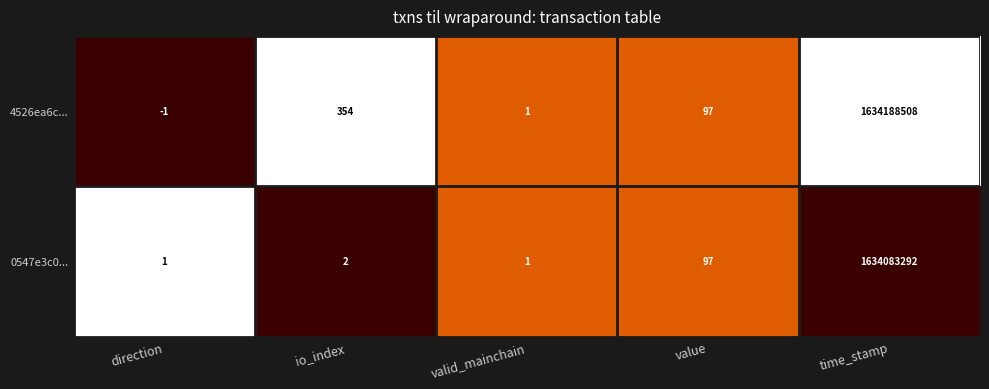

Between direction and io_index, which series saw the biggest shift?

4526ea6c...